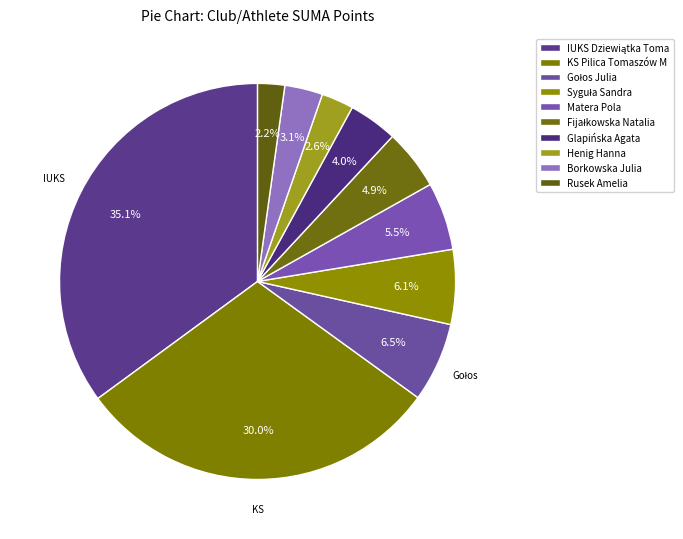

To the nearest percent, what is the average slice percentage?

10%